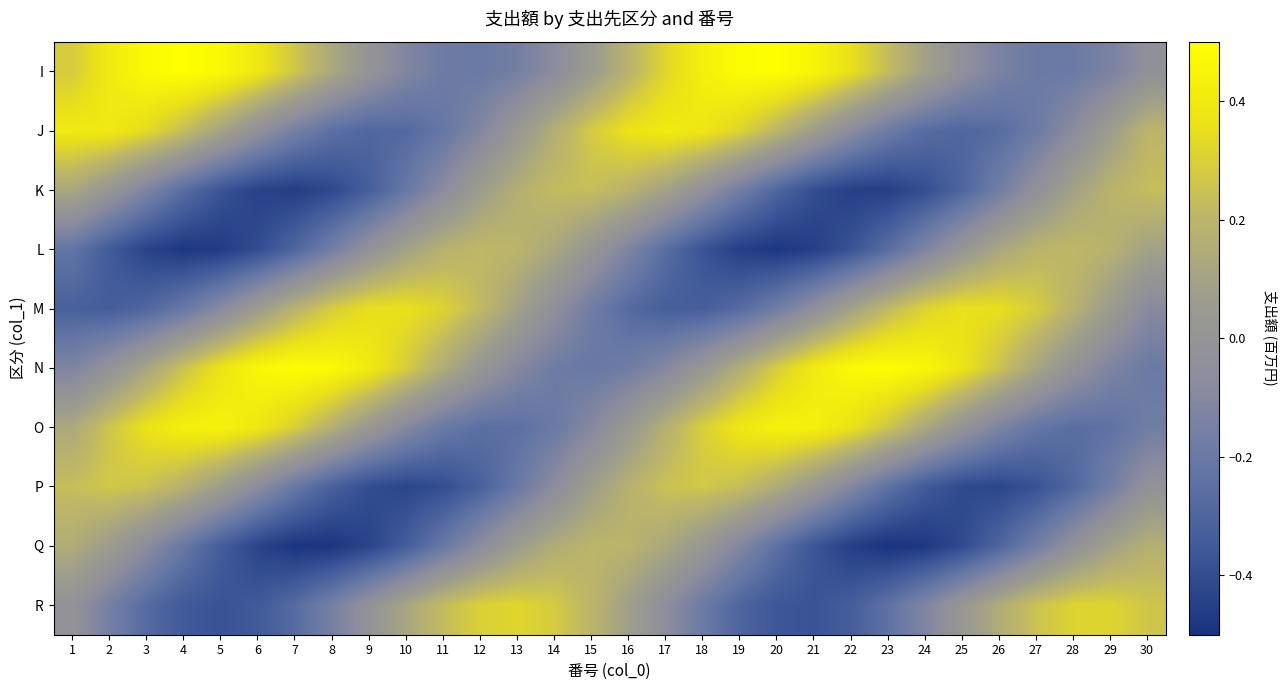

What is the minimum value shown in the chart?

-0.5